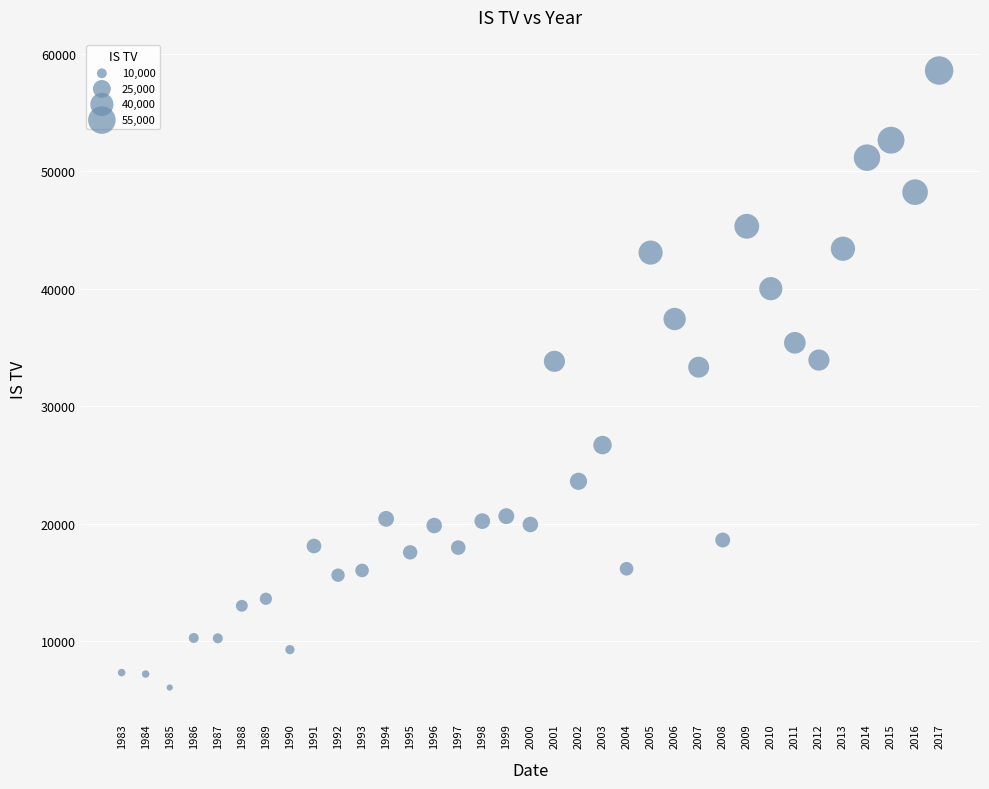

What is the range of Y values (max minus min)?

52567